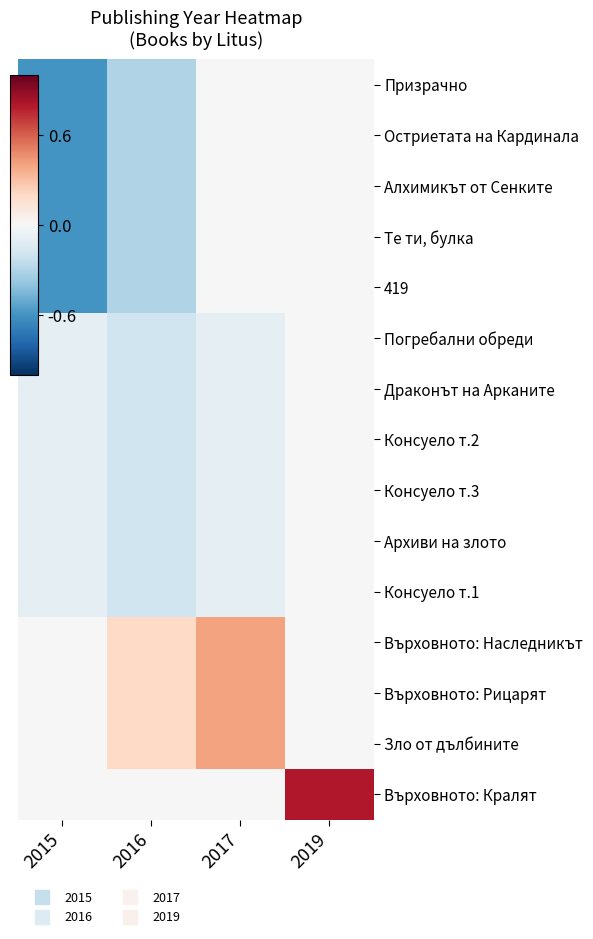

Which series changed the most between 2016 and 2019?

Върховното: Кралят